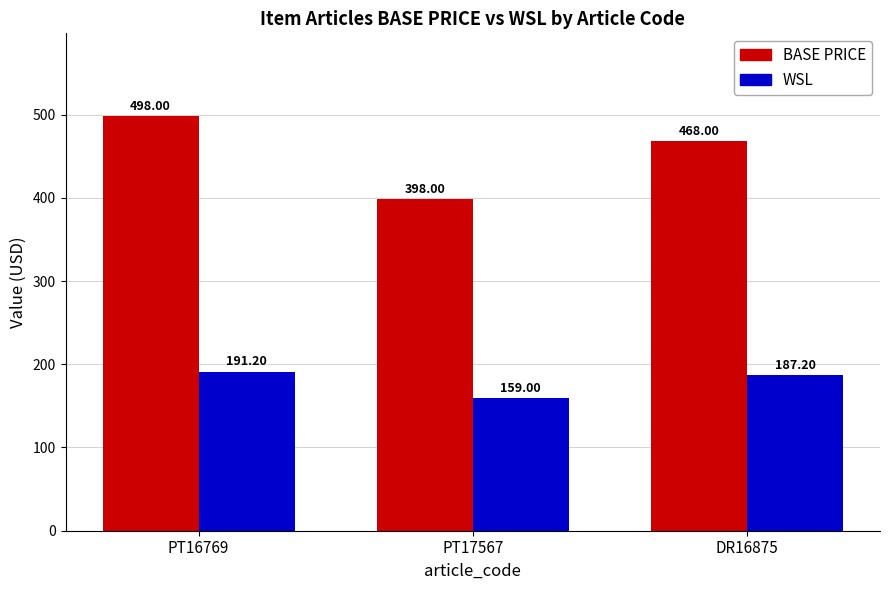

Between PT16769 and DR16875, which series saw the biggest shift?

BASE PRICE